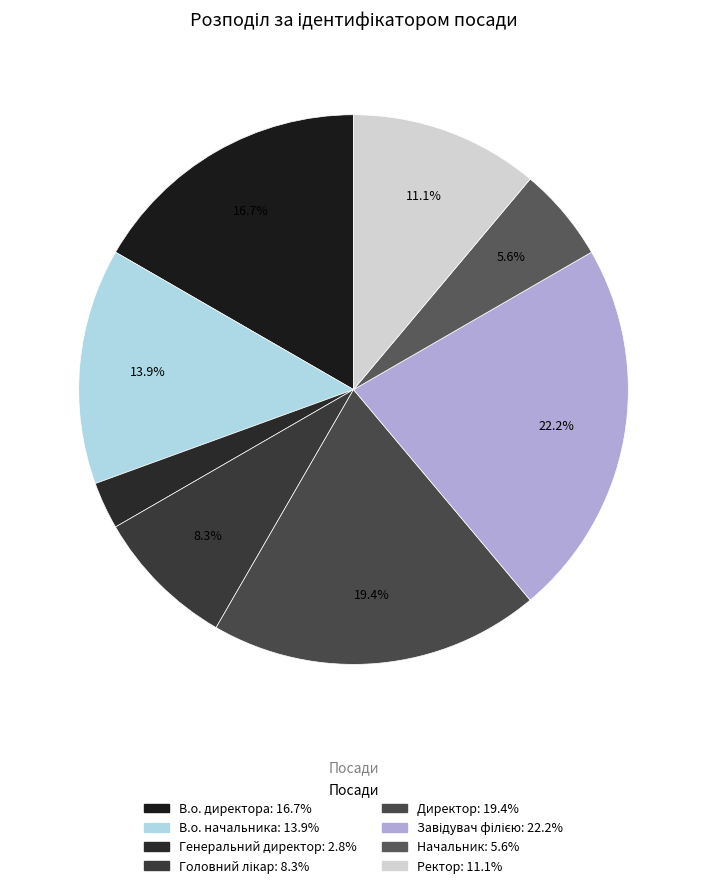

Is there a majority slice in this chart?

No